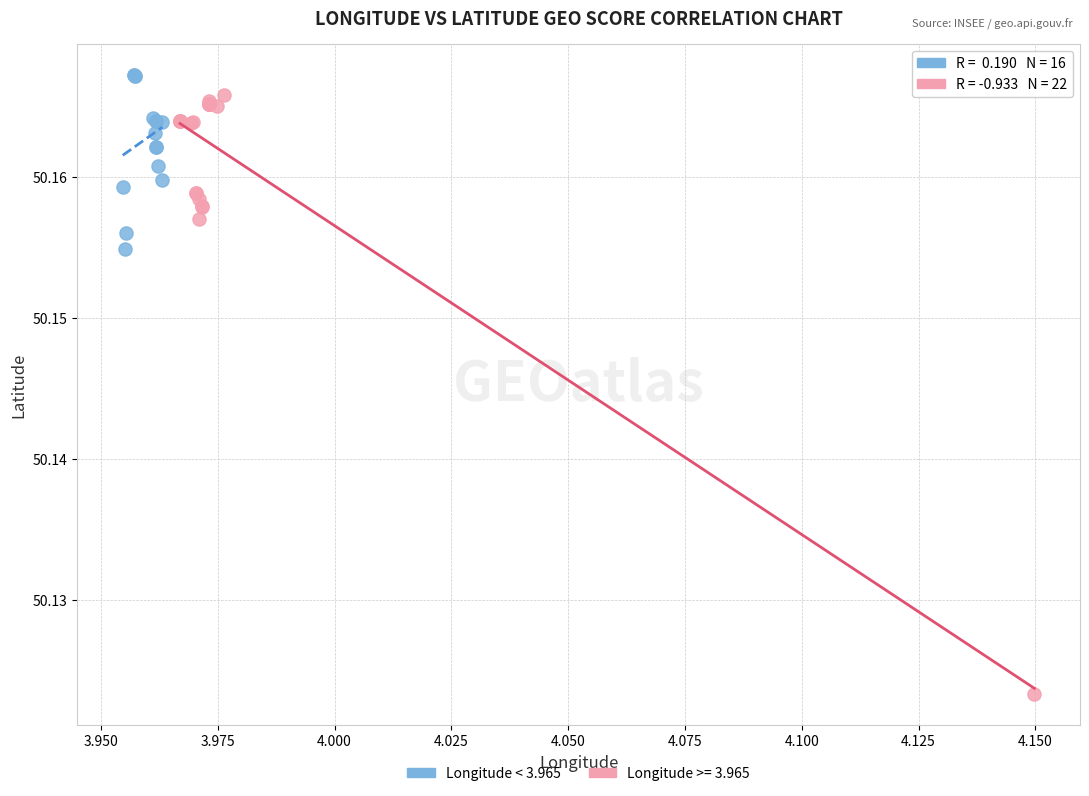

Which series reaches the minimum Y coordinate?

Longitude >= 3.965